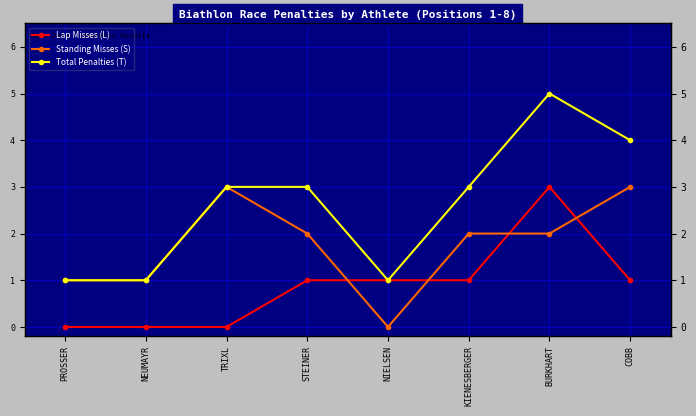

What position from the right is NIELSEN?

4